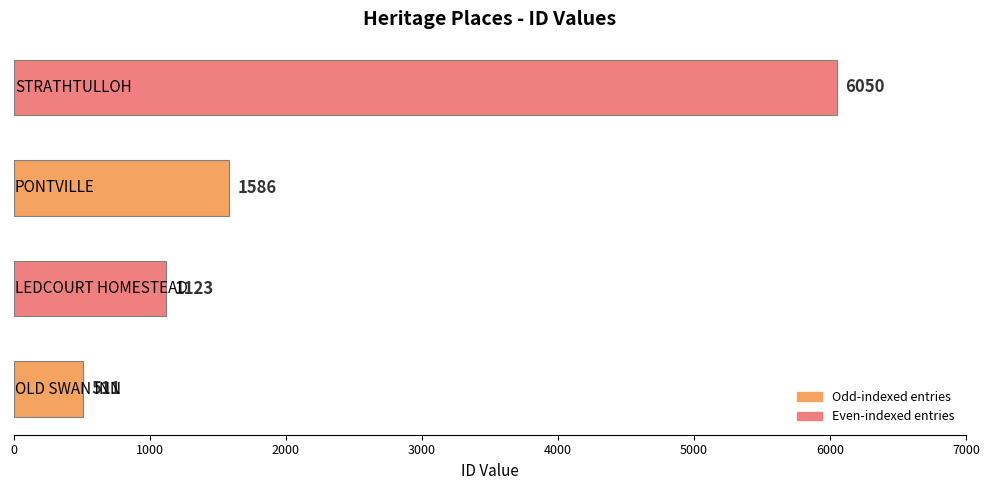

What is the difference between the maximum and minimum values?

5539